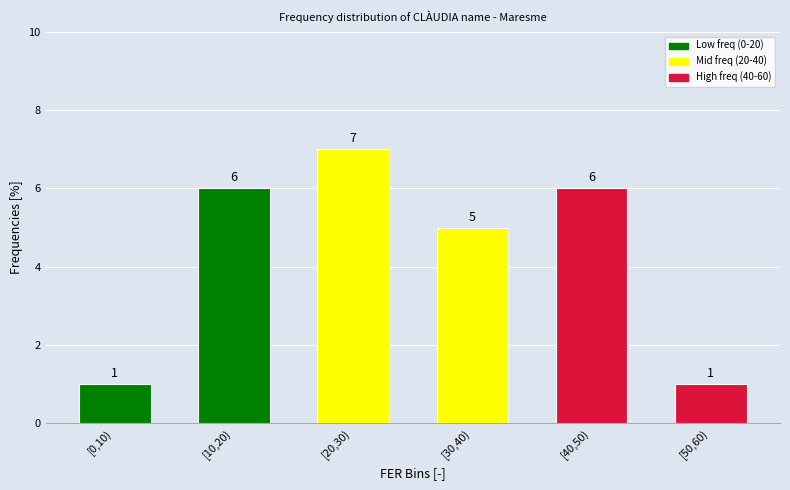

Reading left to right, extract all data points from this chart.

[0,10)=1	[10,20)=6	[20,30)=7	[30,40)=5	[40,50)=6	[50,60)=1